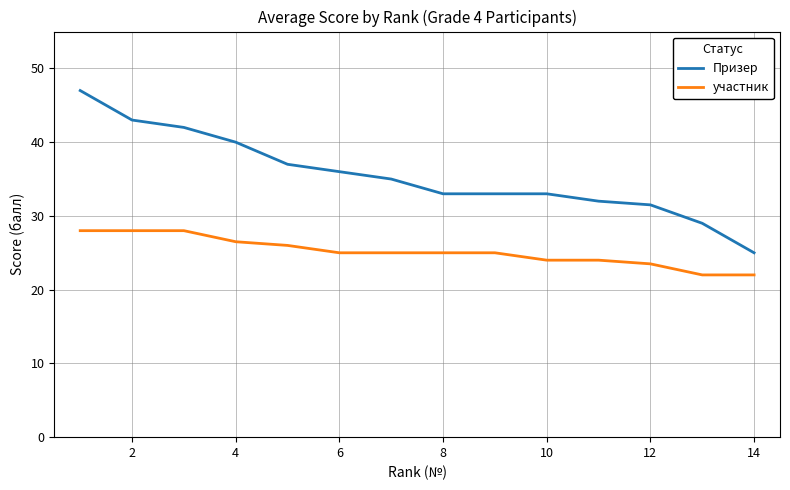

True or false: Призер and участник intersect in this chart.

False